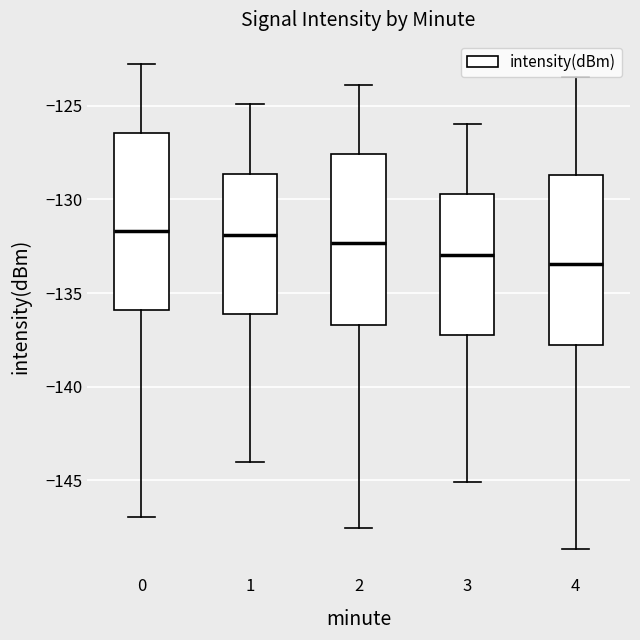

Reading left to right, transcribe this box plot: for each box, give where its median line is, the range the box spans, and where its two whiskers end, as read against the y-axis. The values are not printed on the chart, so give them approximately, as read against the axis.

0: median -131.5, box -136.0 to -126.5, whiskers -147.0 to -123.0
1: median -132.0, box -136.0 to -128.5, whiskers -144.0 to -125.0
2: median -132.5, box -136.5 to -127.5, whiskers -147.5 to -124.0
3: median -133.0, box -137.0 to -129.5, whiskers -145.0 to -126.0
4: median -133.5, box -138.0 to -128.5, whiskers -148.5 to -123.5